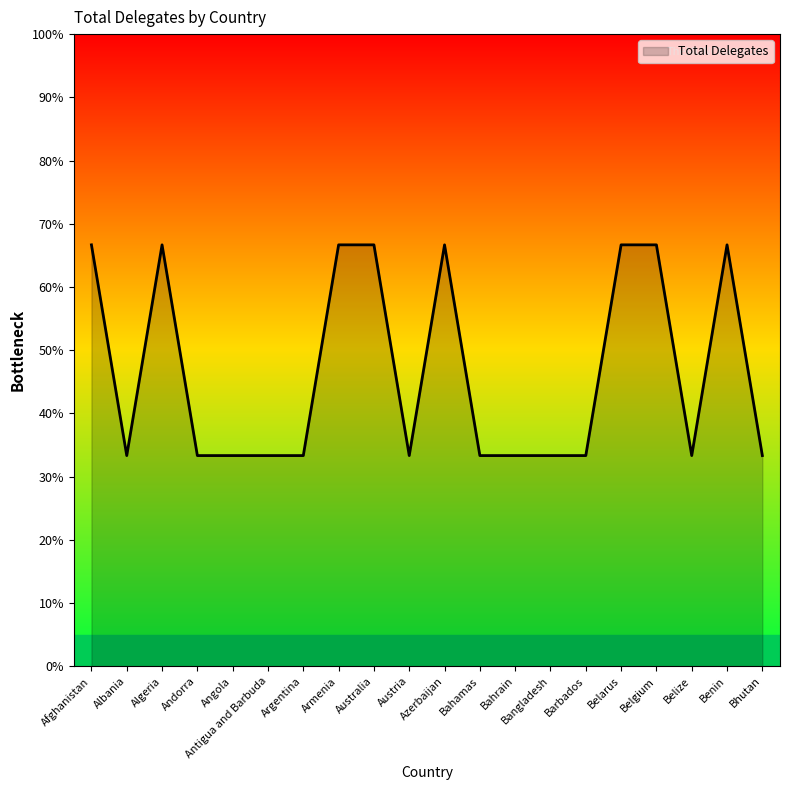

What is the difference between the maximum and minimum values?

33.3